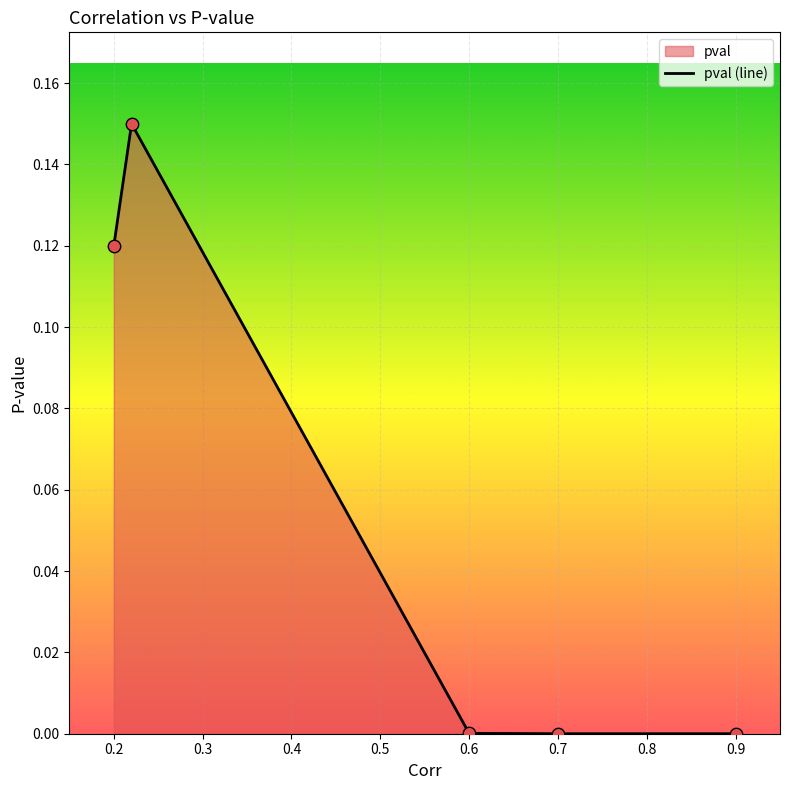

Between 0.7 and 0.2, which is larger?

0.2